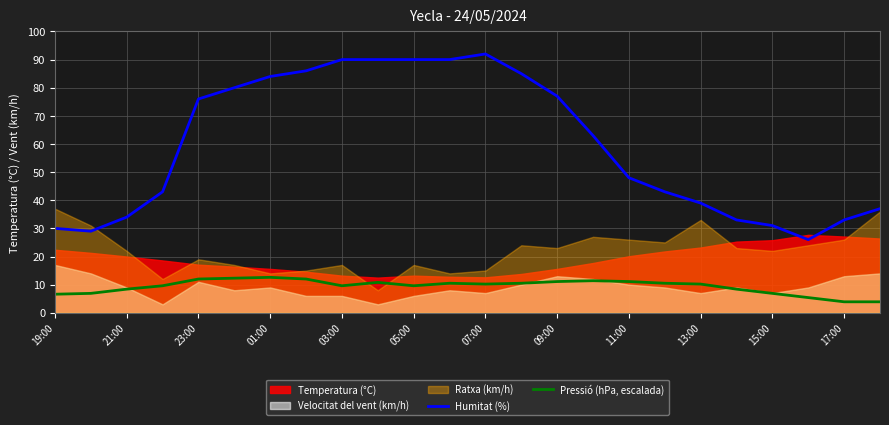

What is the difference between the maximum and minimum values in the Humitat (%) series?

66.0